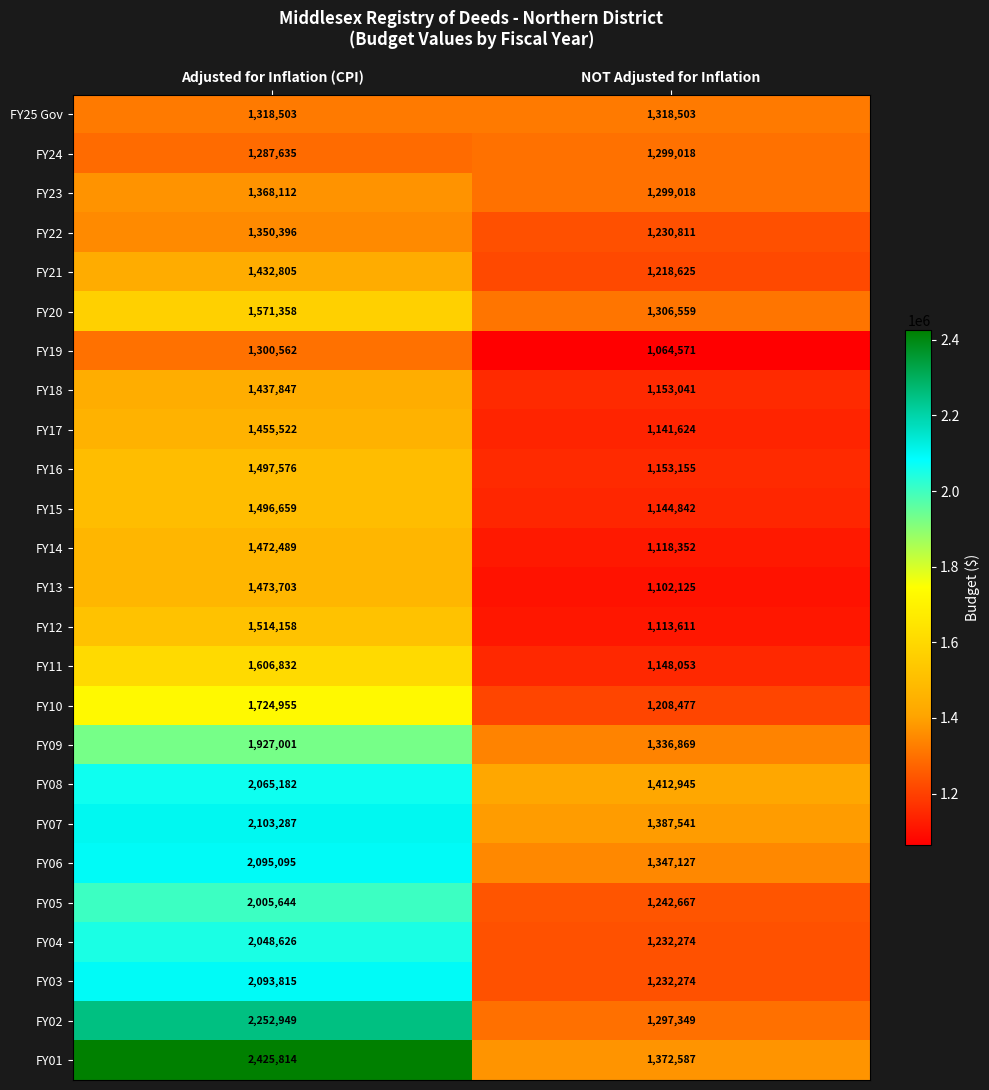

What is the sum of the FY24 values at NOT Adjusted for Inflation and Adjusted for Inflation (CPI)?

2586653